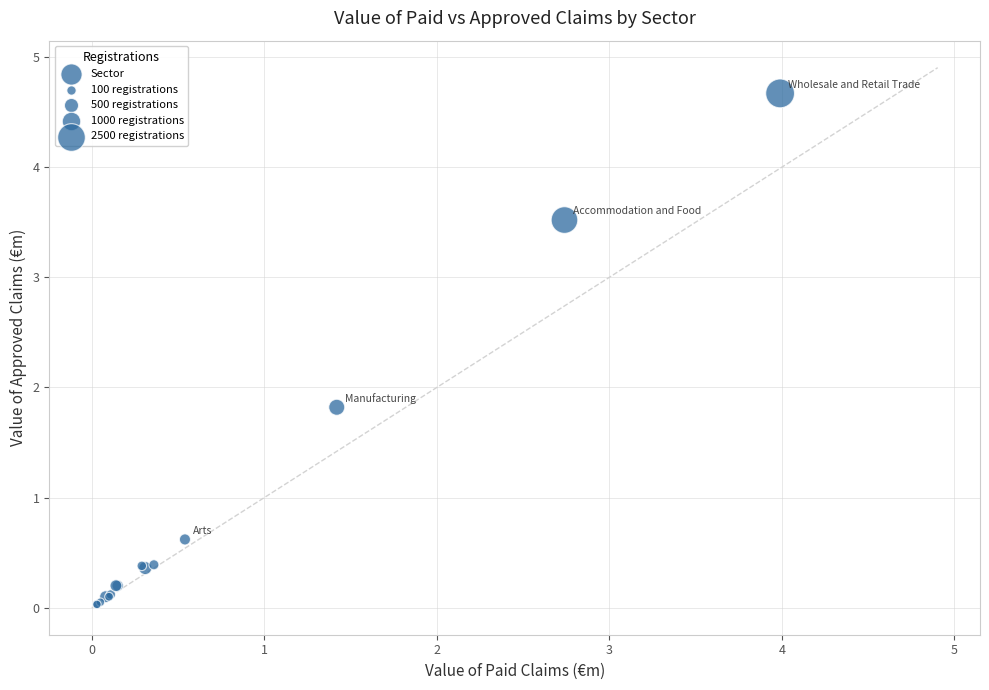

What Y value in the scatter plot is closest to 2?

1.8